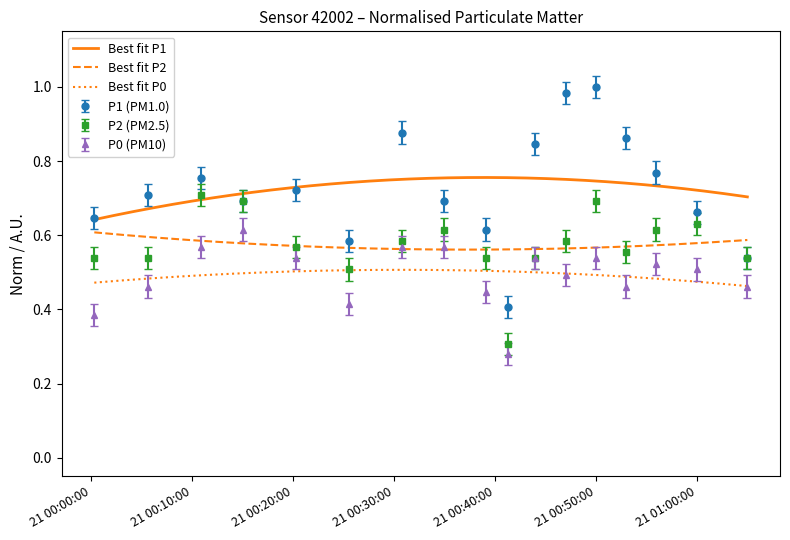

What is the difference between the highest and lowest values at 21 01:00:00?

0.2